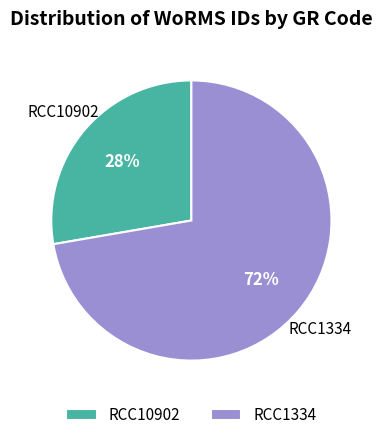

Which has a higher value, RCC10902 or RCC1334?

RCC1334